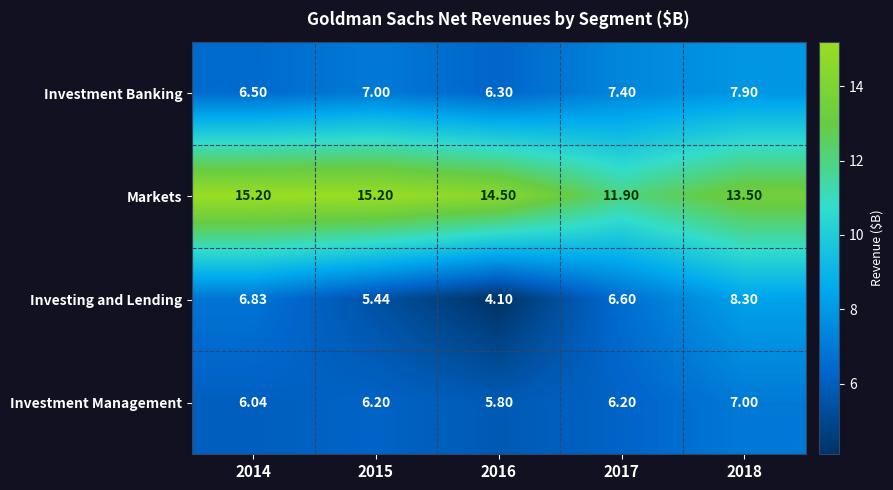

Rank the series by their maximum value, from highest to lowest.

Markets, Investing and Lending, Investment Banking, Investment Management